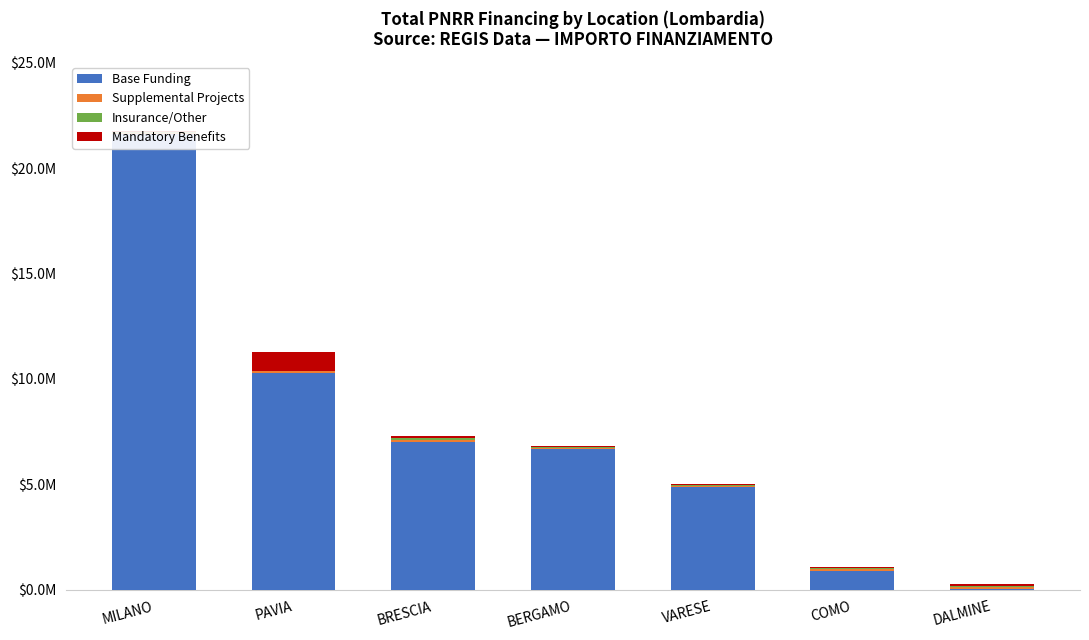

Which series has the widest spread of values?

Base Funding